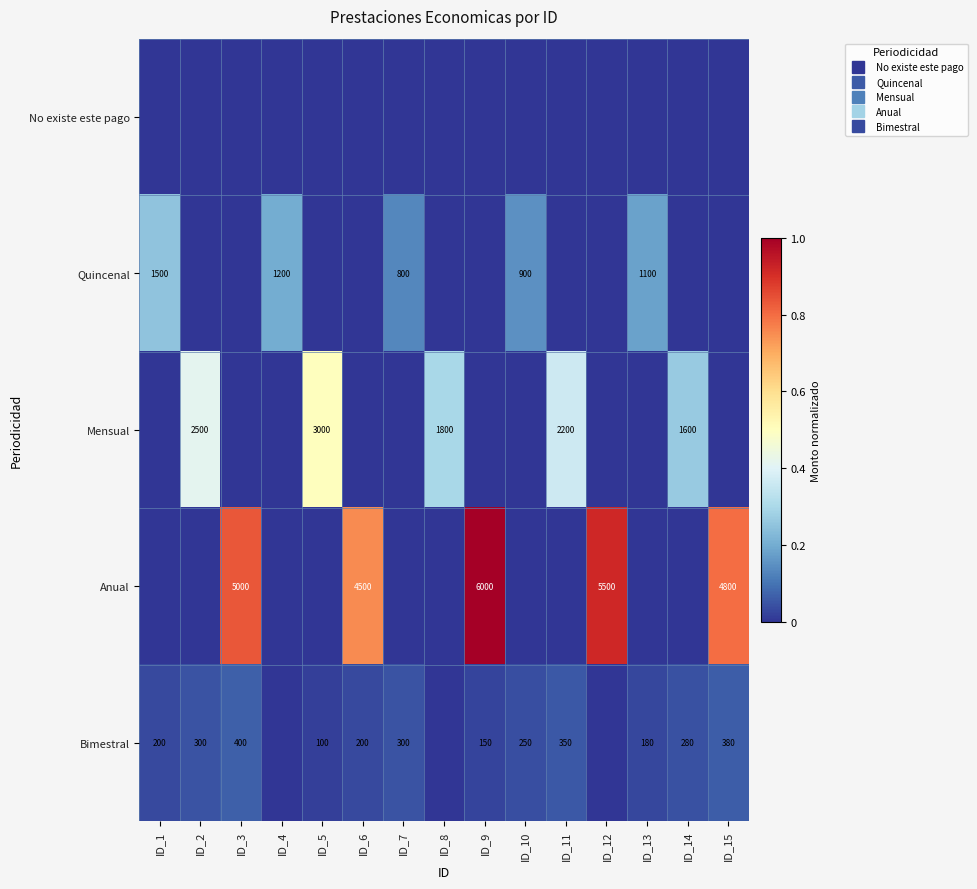

Which series changed the most between ID_4 and ID_13?

Bimestral